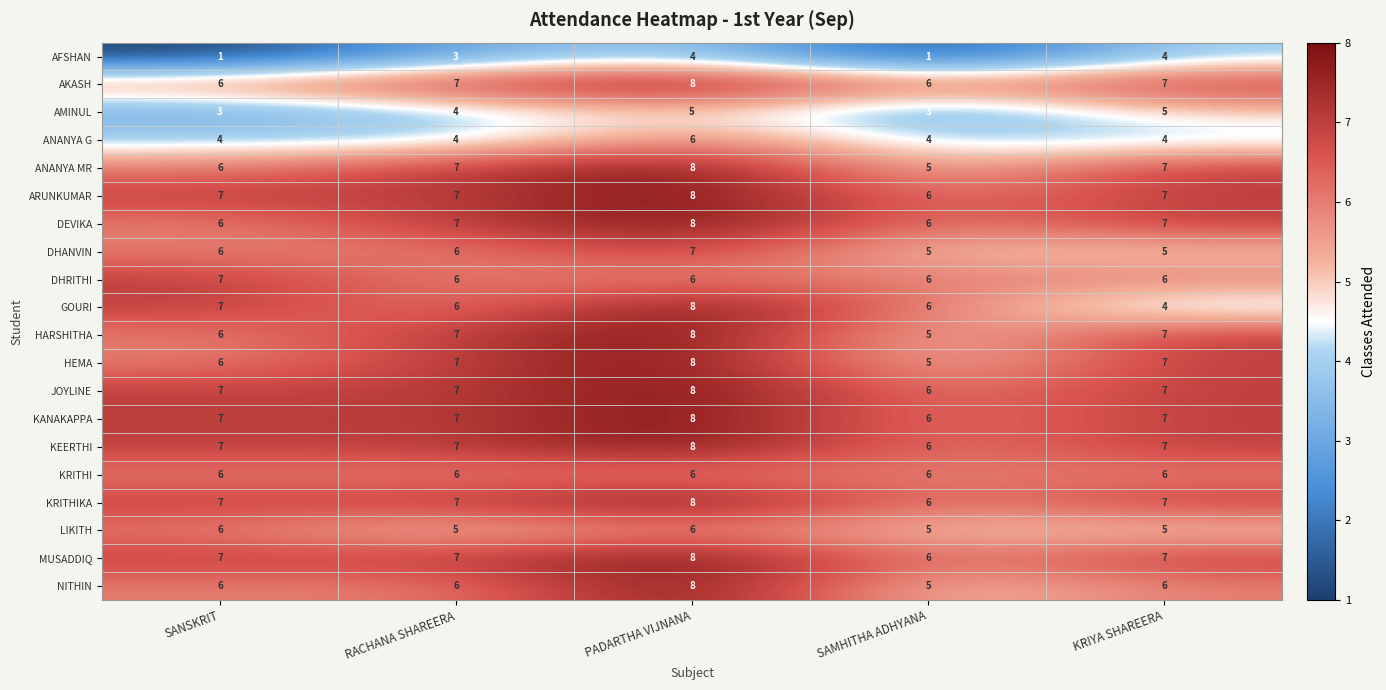

At which category is the sum across all series the highest?

PADARTHA VIJNANA